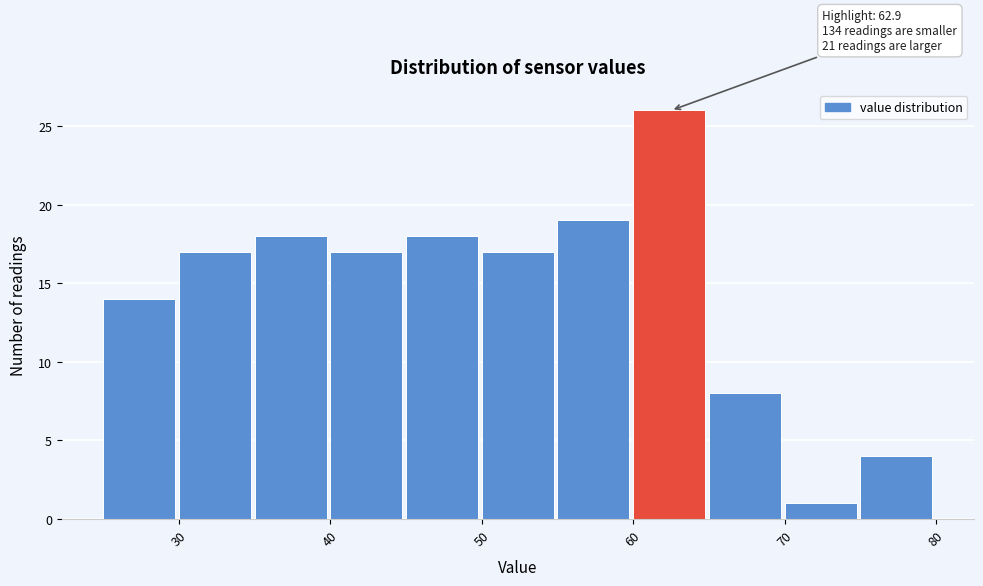

Which range on the x-axis has the tallest bar?

60 to 65